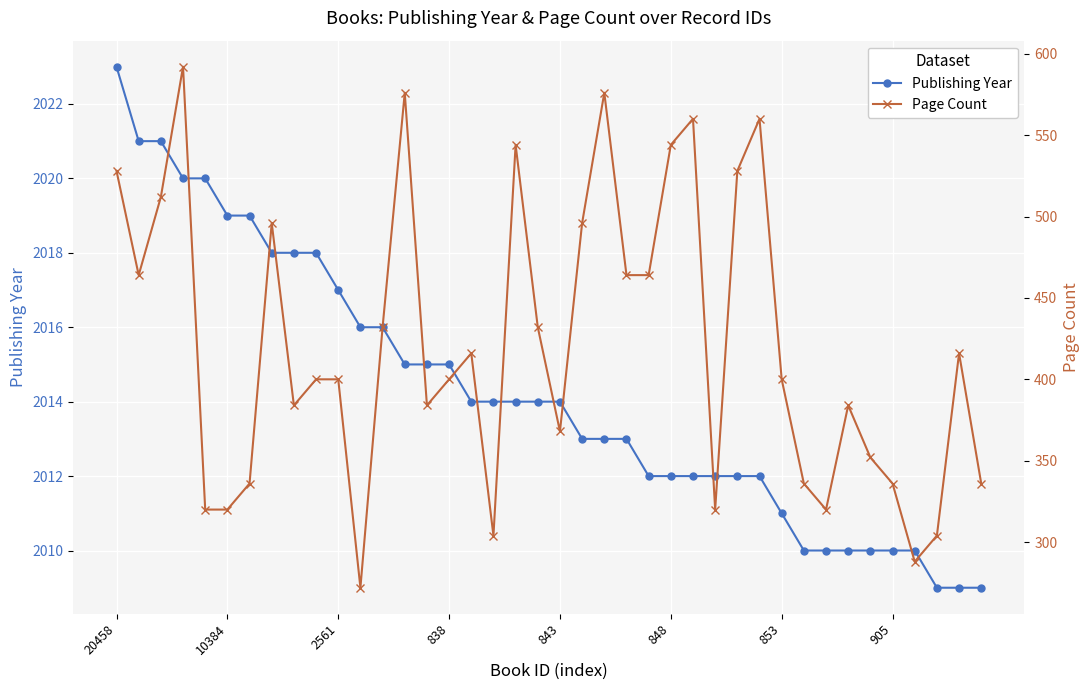

Read the Publishing Year value at 28, to the nearest 5.

2010